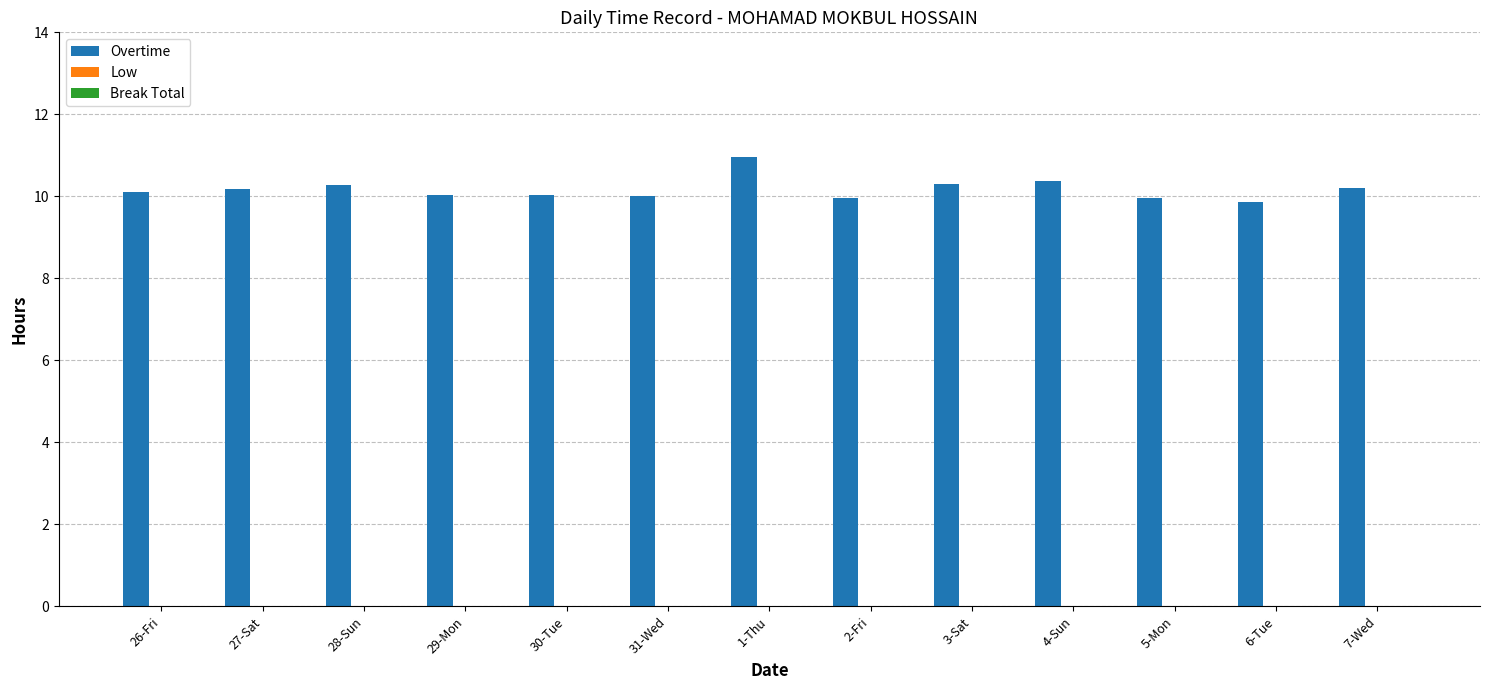

What is the smallest value displayed?

9.9